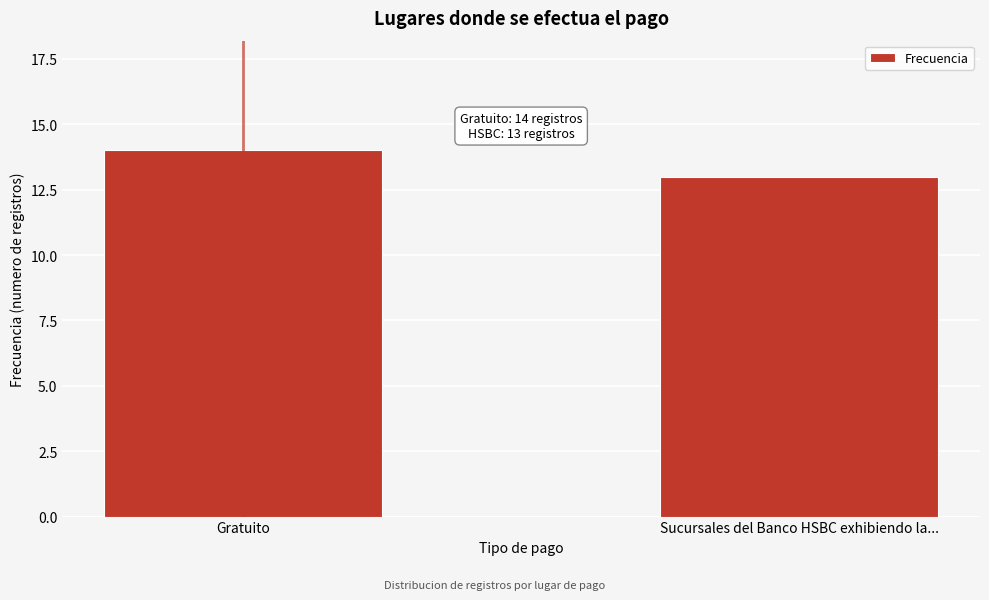

Reading left to right, transcribe all the data shown in this chart.

14	13